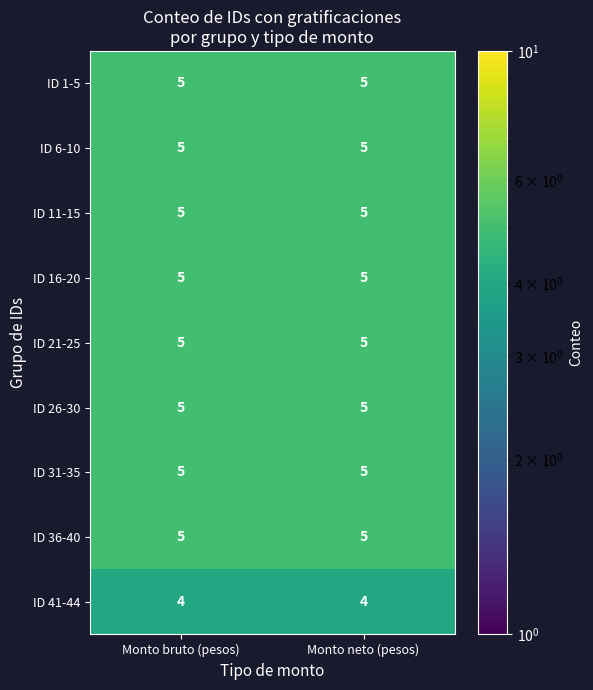

The ID 21-25 series shows 5 at Monto bruto (pesos). True or false?

True